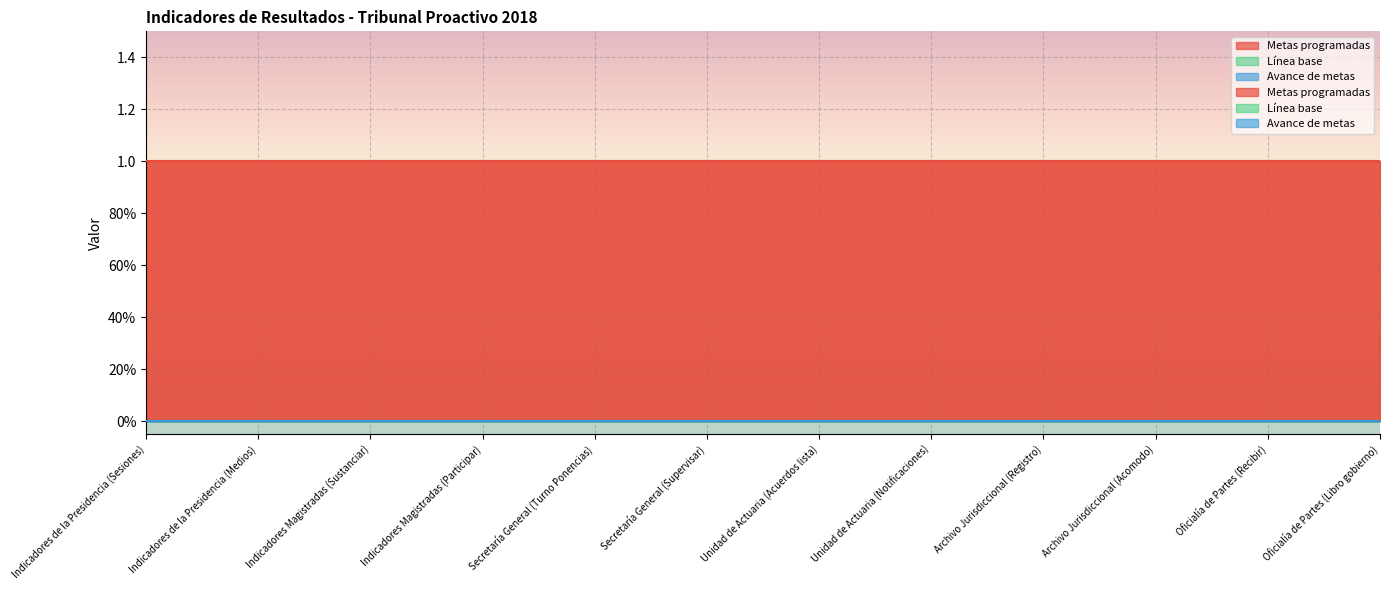

The Avance de metas series shows 0 at Oficialía de Partes (Libro gobierno). True or false?

True